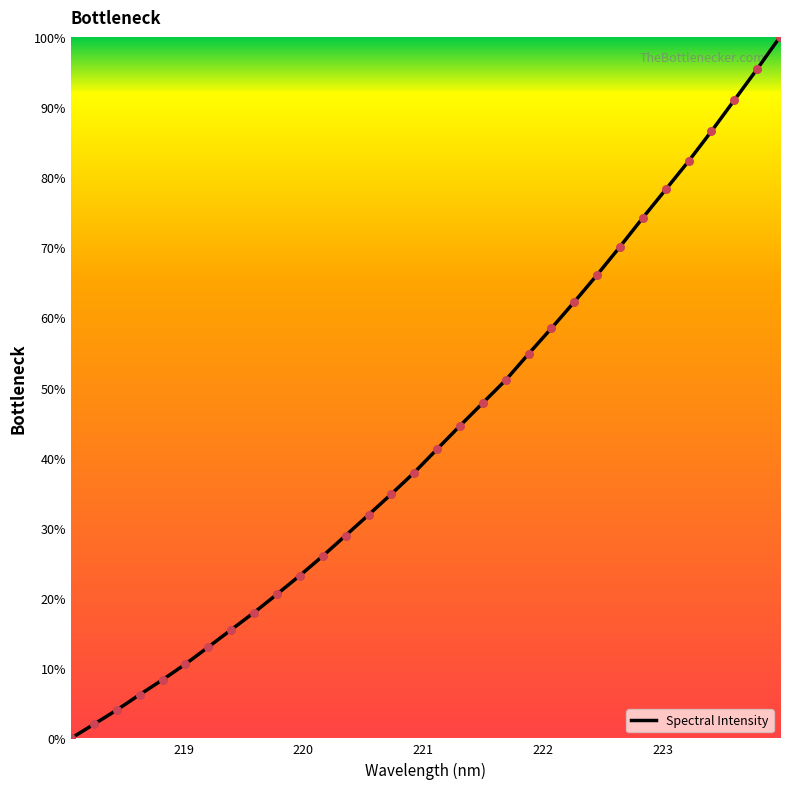

What is the greatest value displayed?

100.0